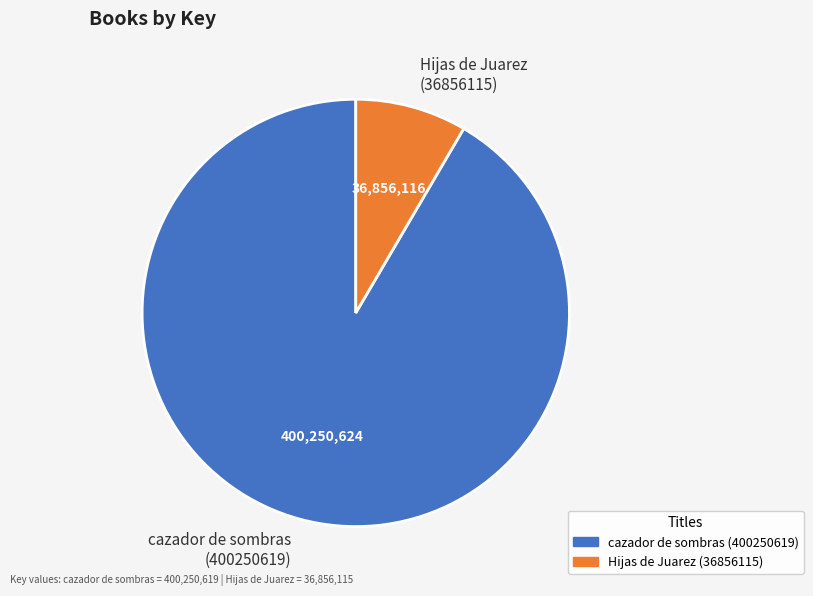

Does any single category account for the majority?

Yes